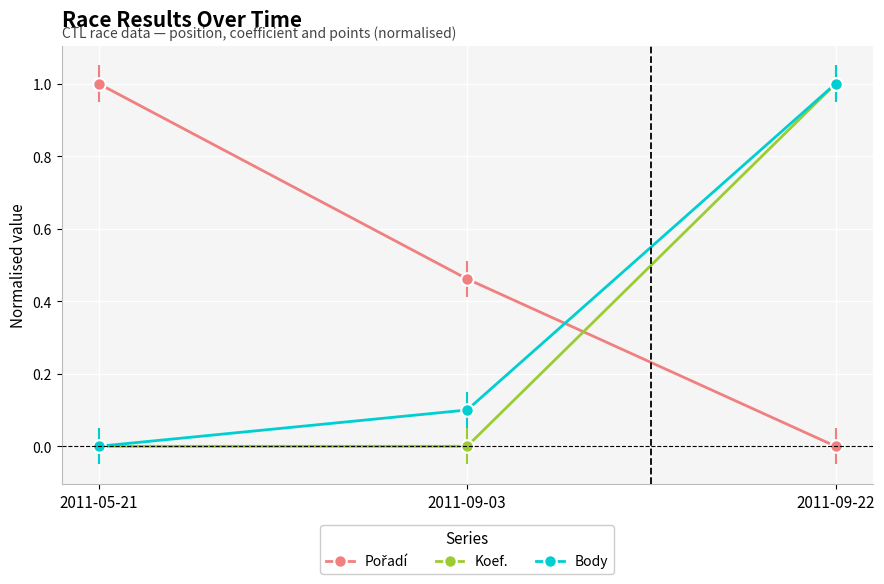

At which category is the sum across all series the highest?

2011-09-22